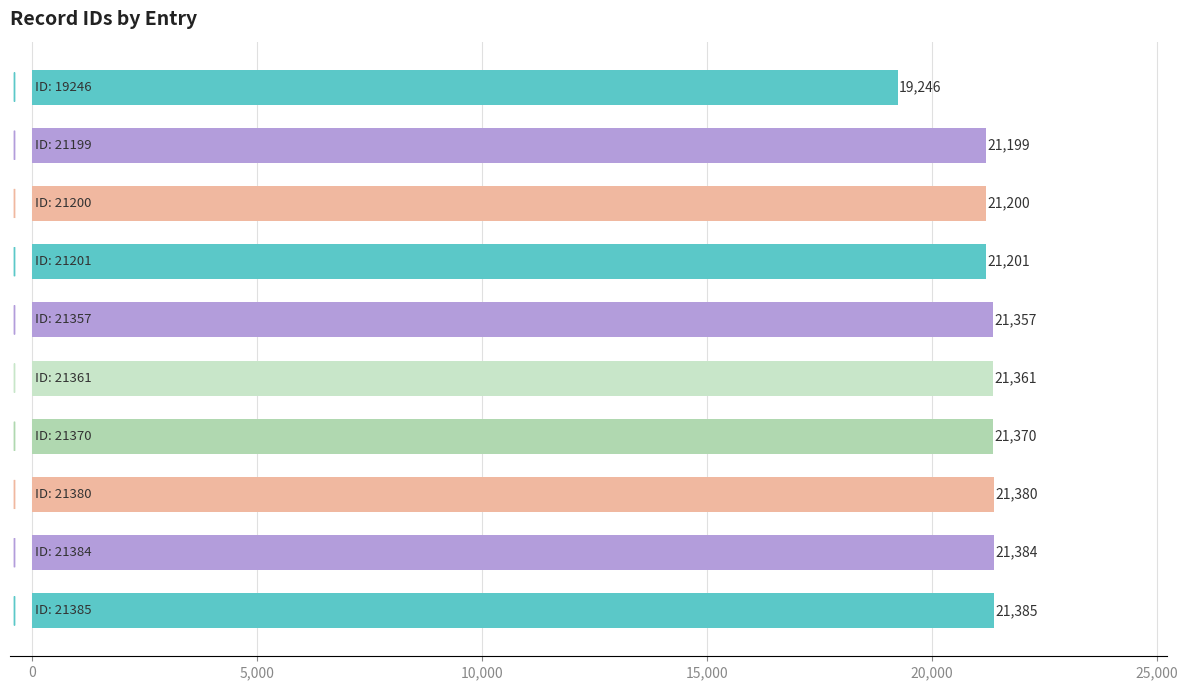

What is the maximum value shown in the chart?

21385